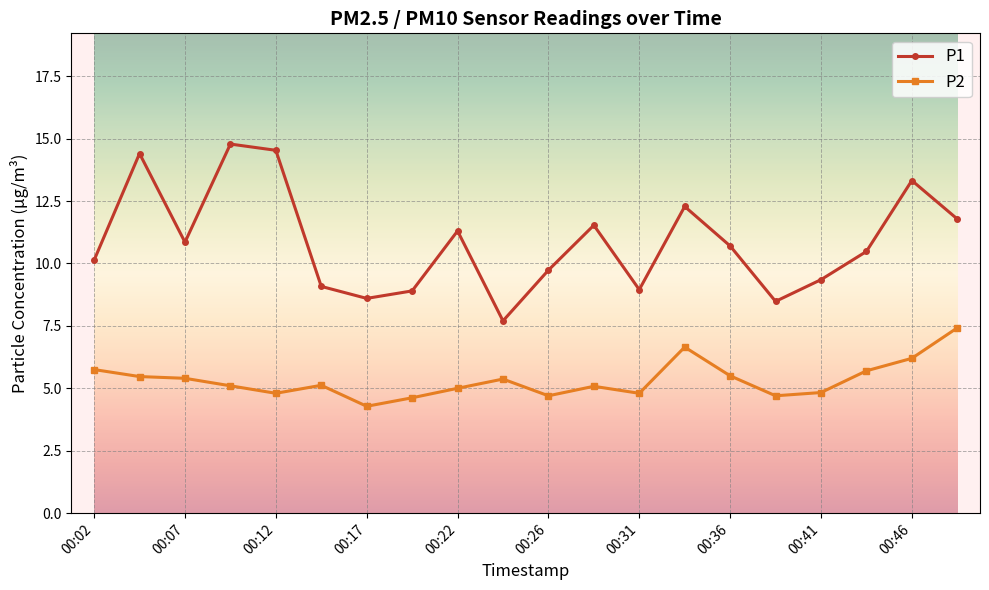

What is the lowest value of the P2 series?

4.3